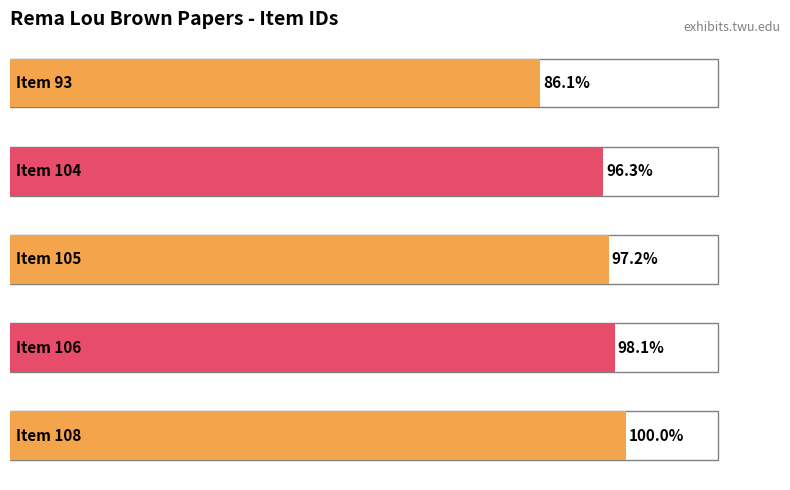

Are the bars horizontal?

Yes